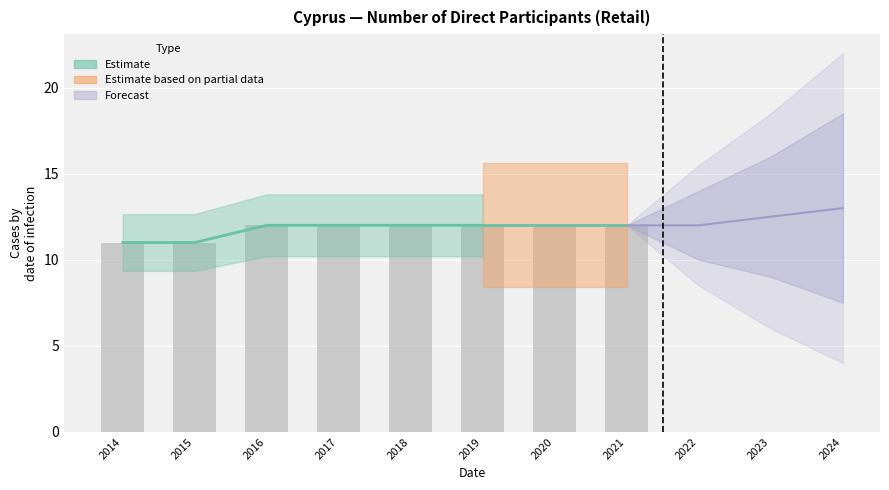

What is the change in value from 2015 to 2018?

+1